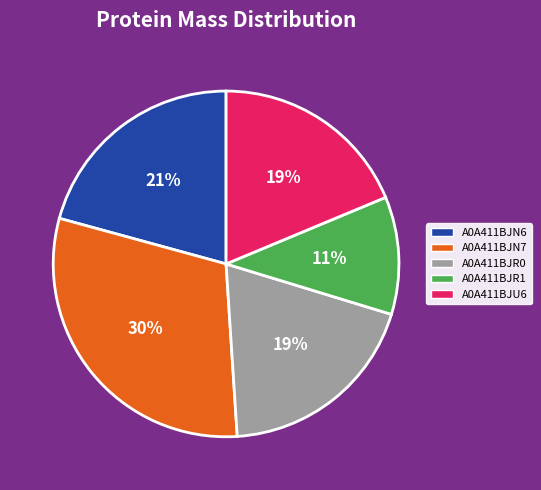

To the nearest percent, what is the average slice percentage?

20%